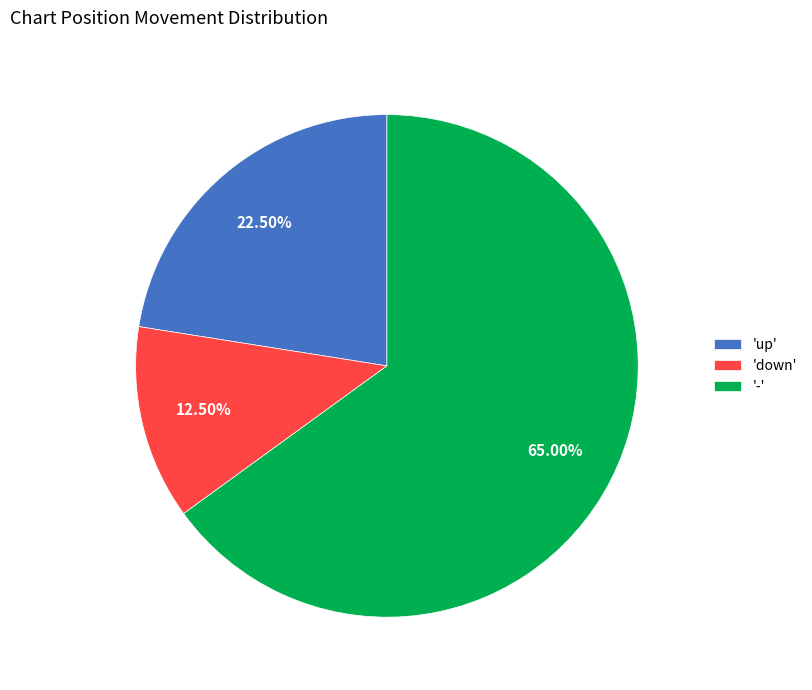

Combined, do '-' and 'up' account for over 50%?

Yes